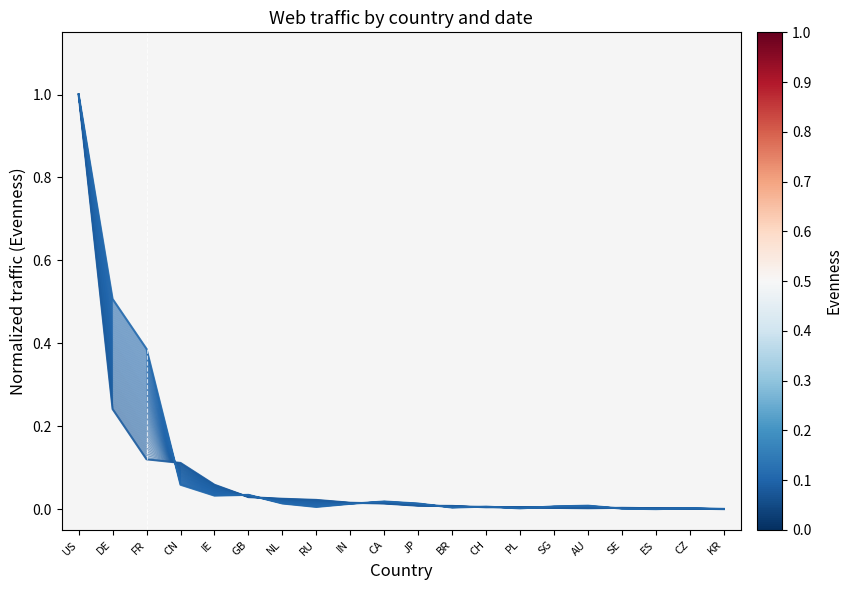

Reading right to left, extract all data points from this chart.

0.0	0.0	0.0	0.0	0.0	0.0	0.0	0.0	0.0	0.0	0.0	0.0	0.0	0.0	0.0	0.1	0.1	0.1	0.2	1.0